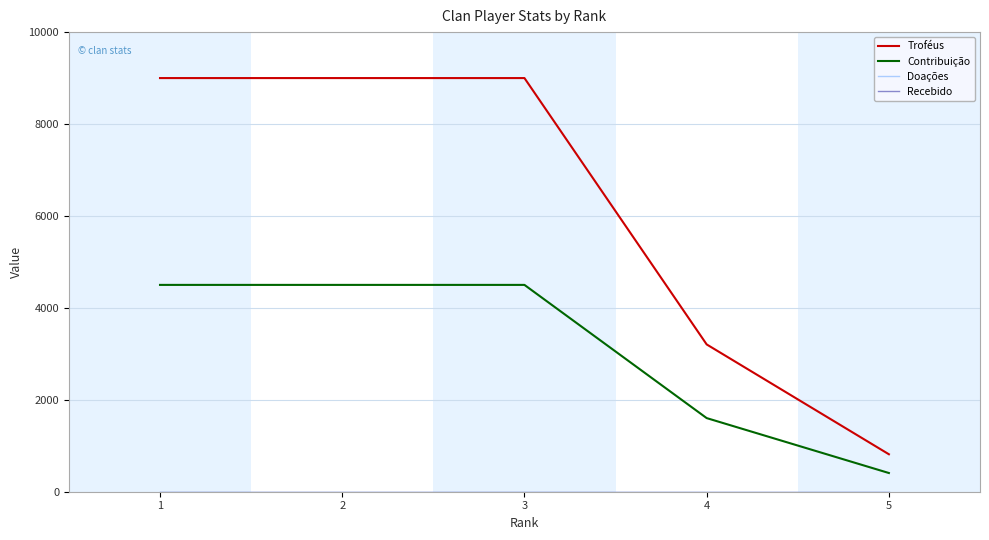

Where is Recebido nearest to the value 0?

1